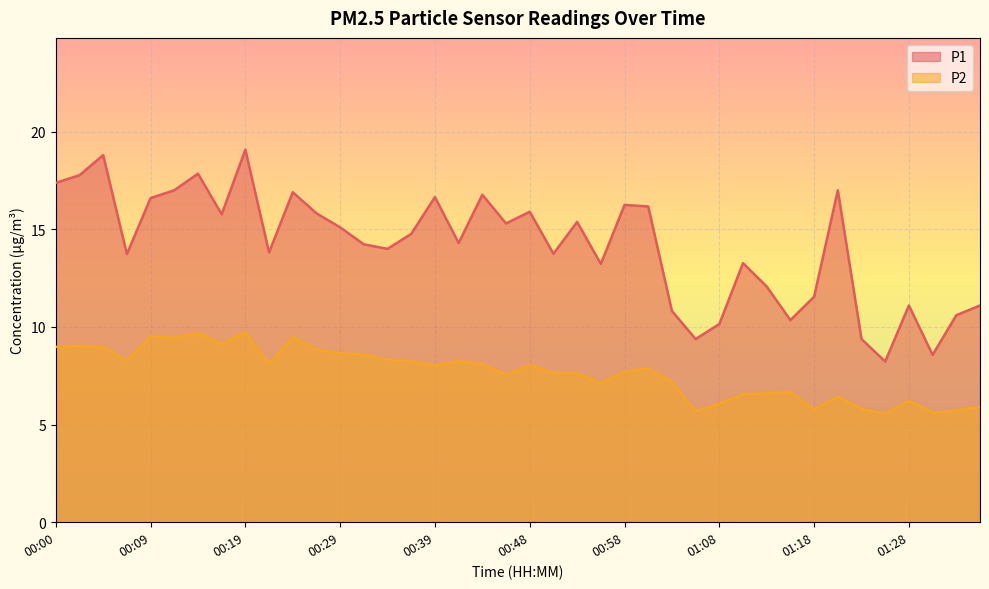

What is the sum of all P2 values?

306.7